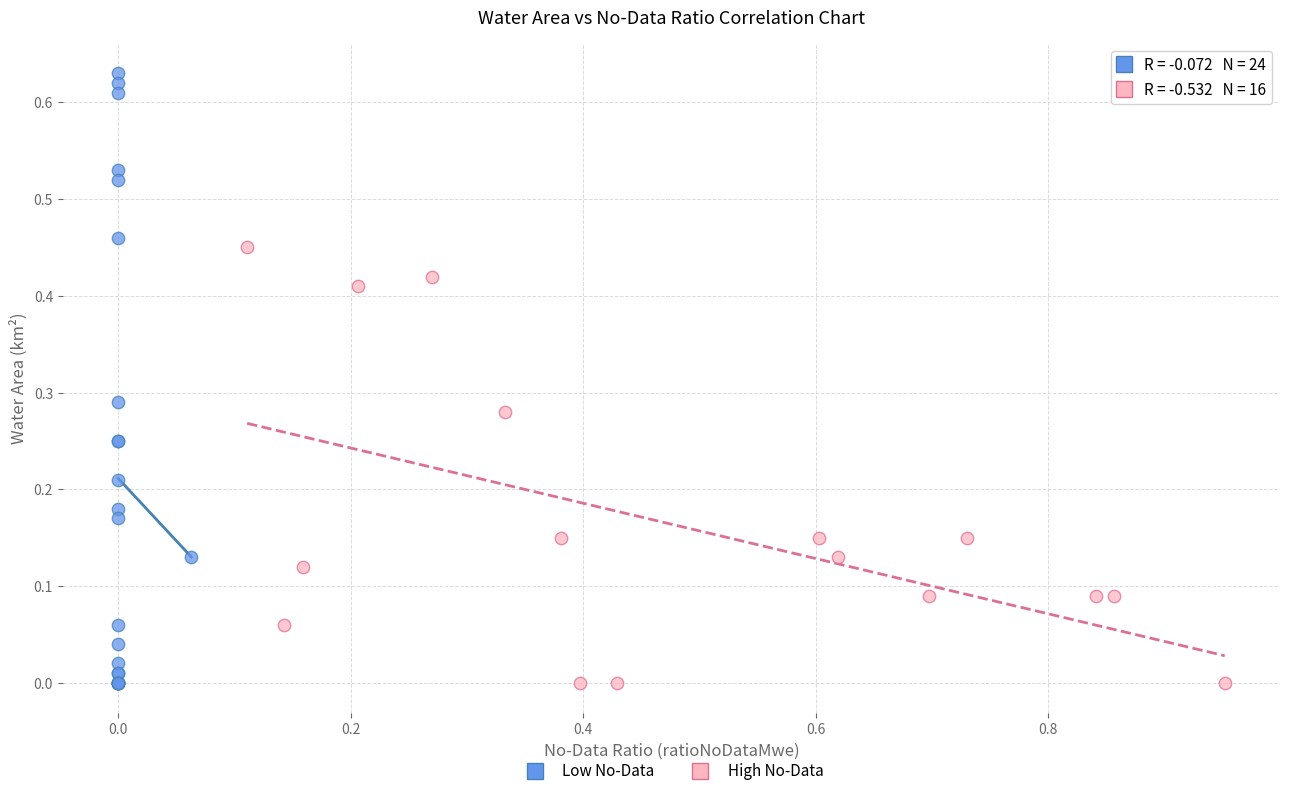

Which series has the largest Y range (max minus min)?

Low No-Data